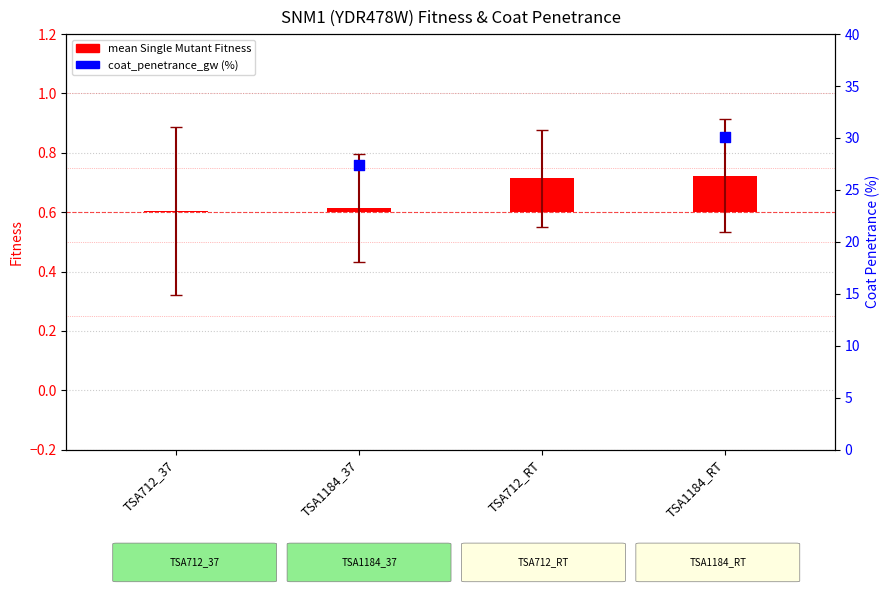

Between TSA1184_RT and TSA1184_37, which is larger?

TSA1184_RT